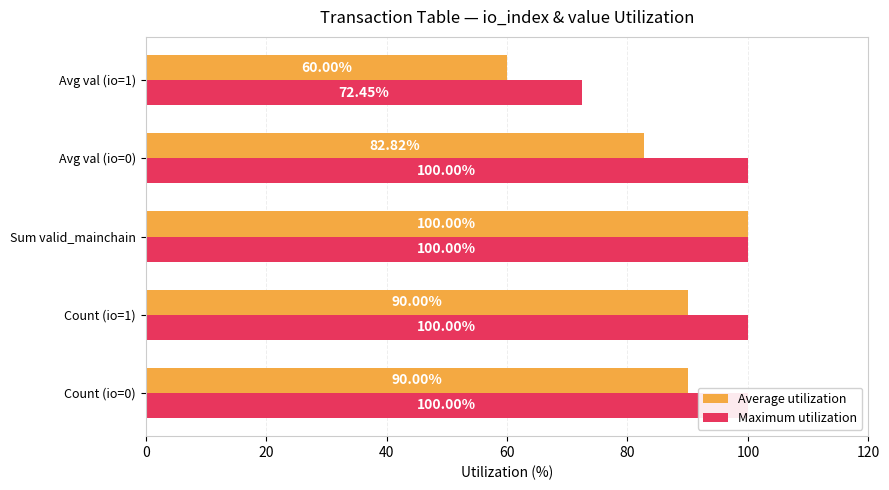

What is the difference between the maximum and minimum values in the Average utilization series?

40.0